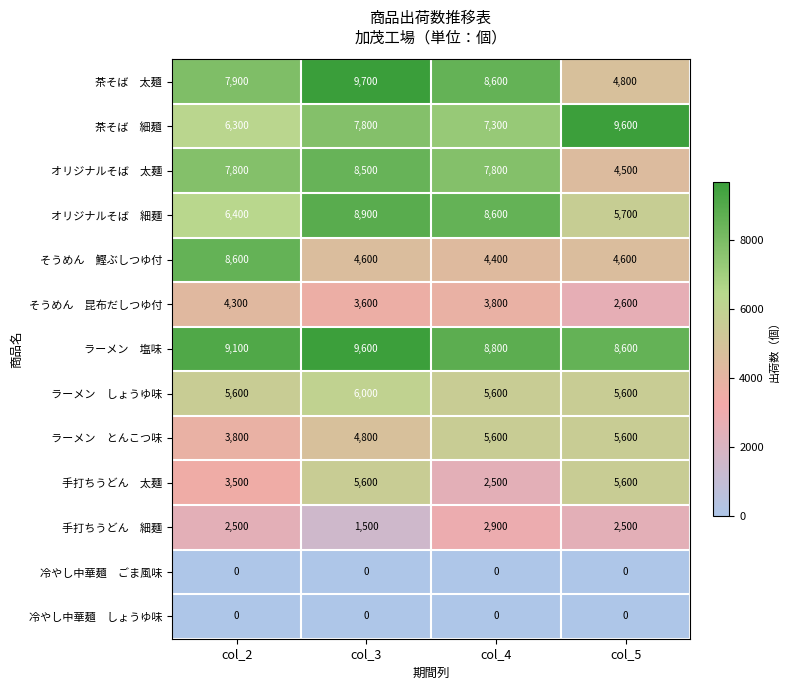

What is the maximum value shown in the chart?

9700